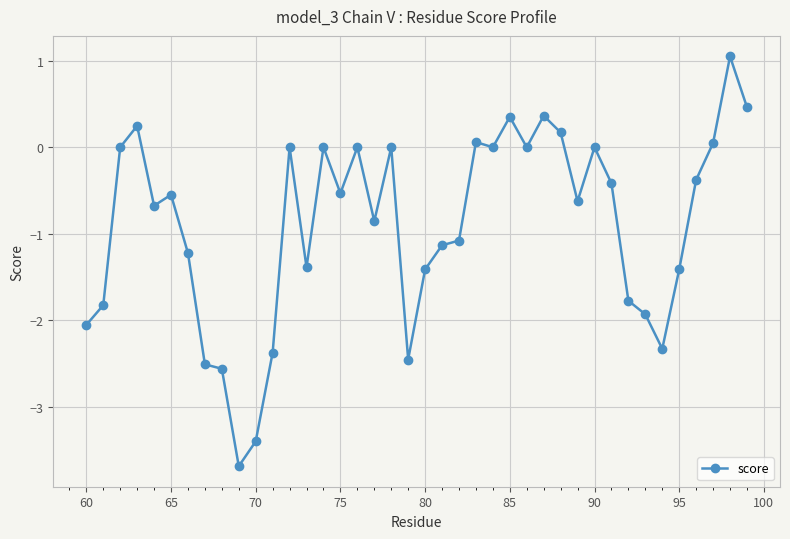

How many series are shown in this chart?

1